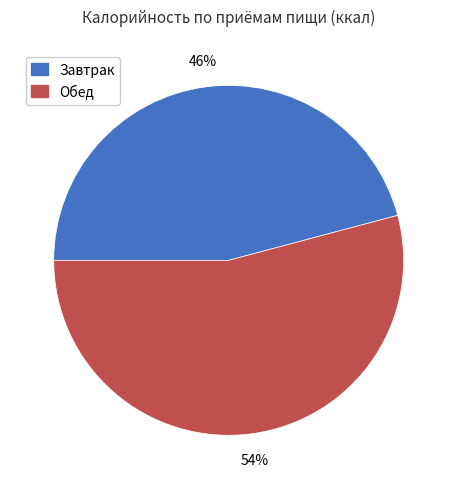

Which category has the biggest portion of the pie?

Обед